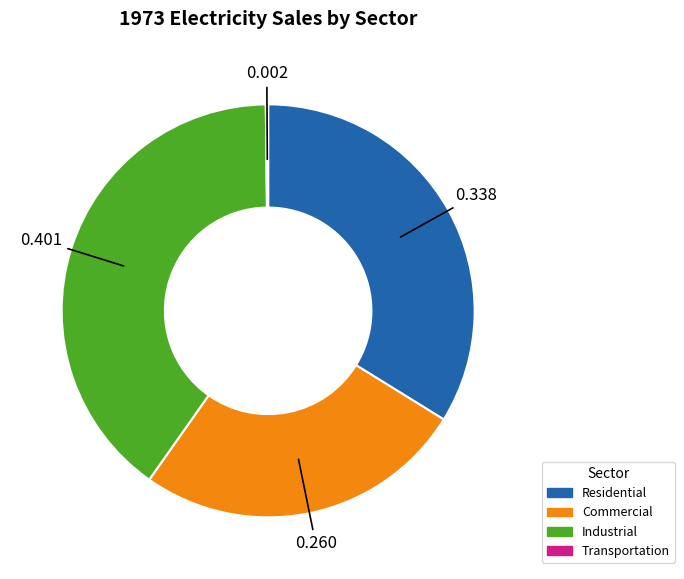

Combined, do Commercial and Residential account for over 50%?

Yes